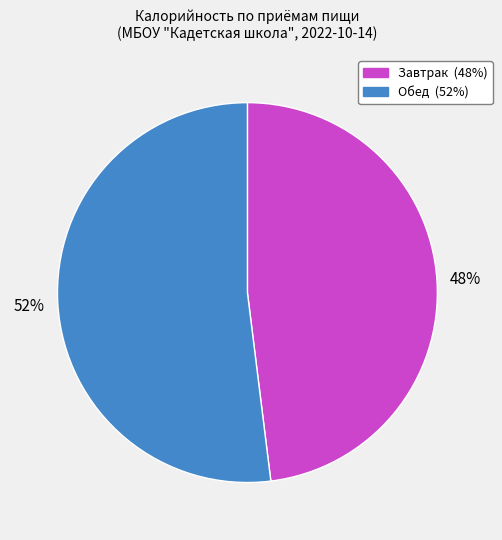

To the nearest percent, what portion does Обед represent?

52%